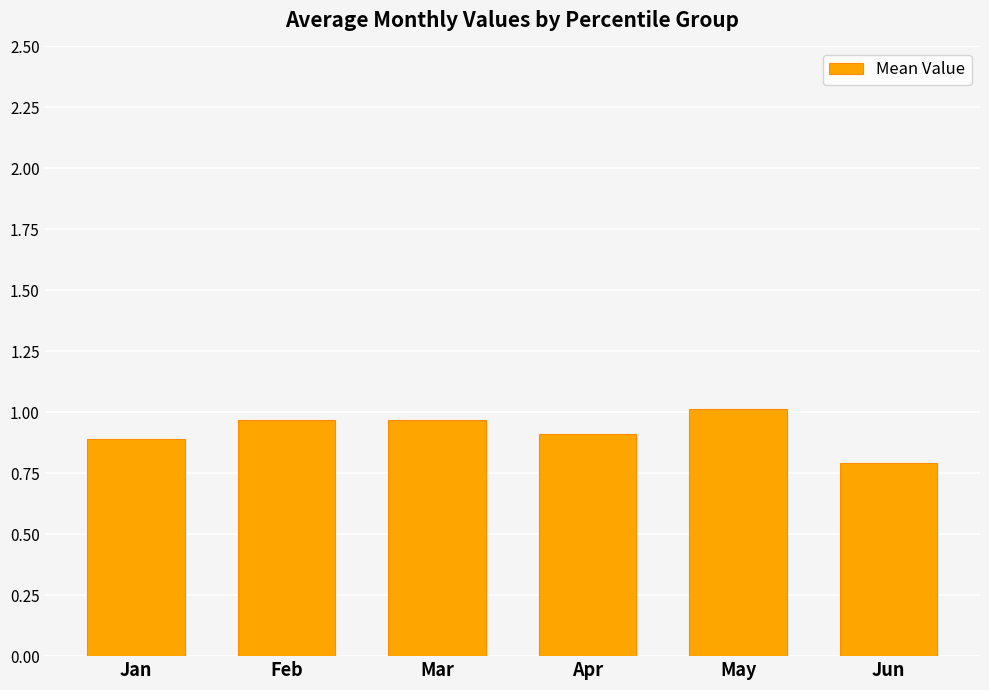

What is the value of the 6th bar from the left?

0.8